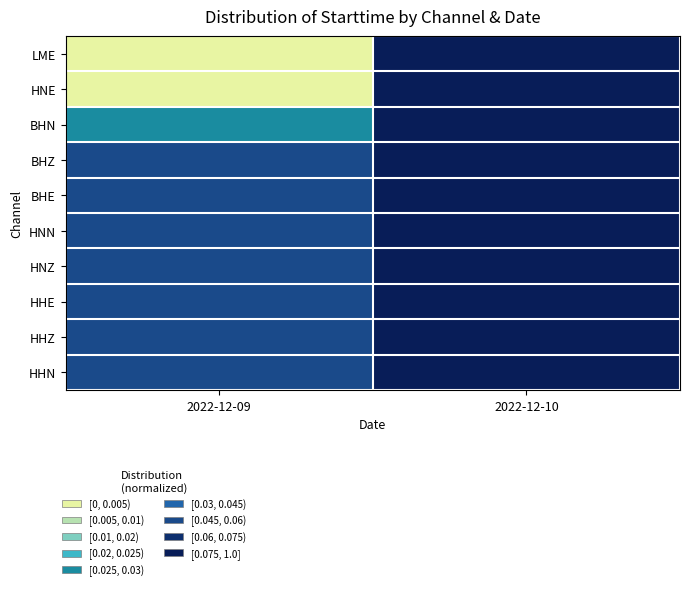

Which has a higher value, 2022-12-10 or 2022-12-09?

2022-12-10